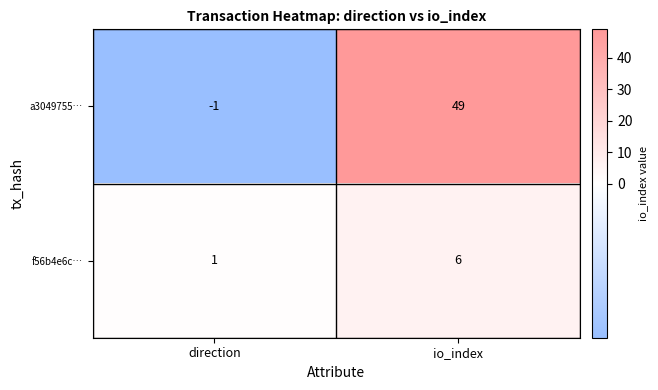

At which category does the chart reach its peak across all series?

io_index